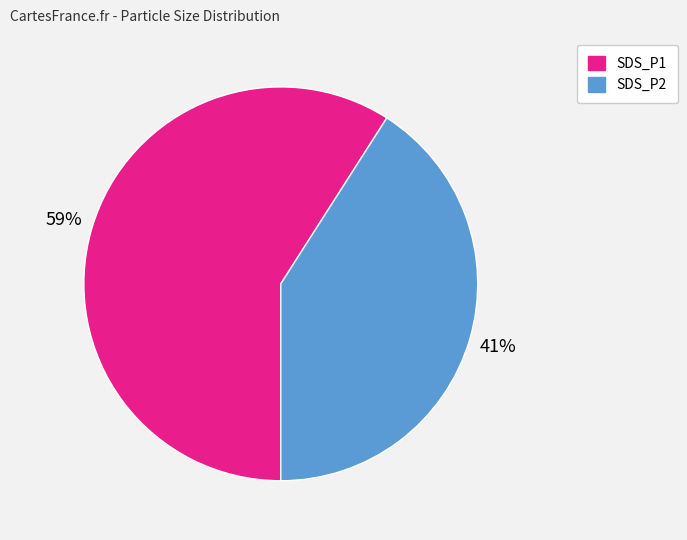

Is the sum of SDS_P2 and SDS_P1 greater than half?

Yes